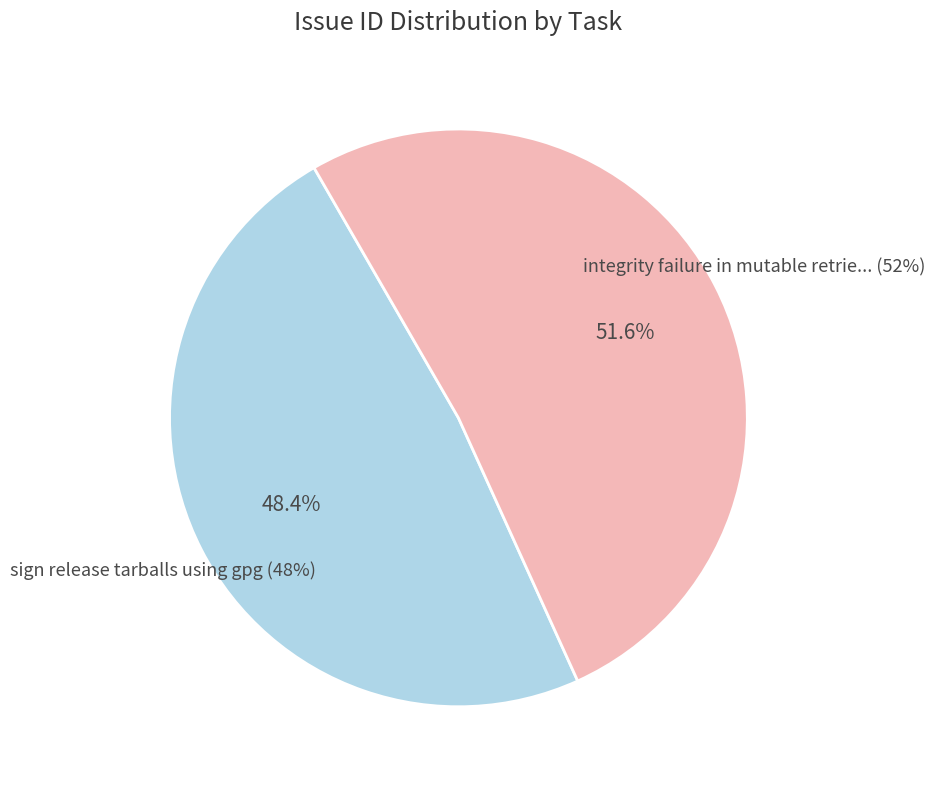

To the nearest percent, what is the combined percentage of integrity failure in mutable retrieve and sign release tarballs using gpg?

100%